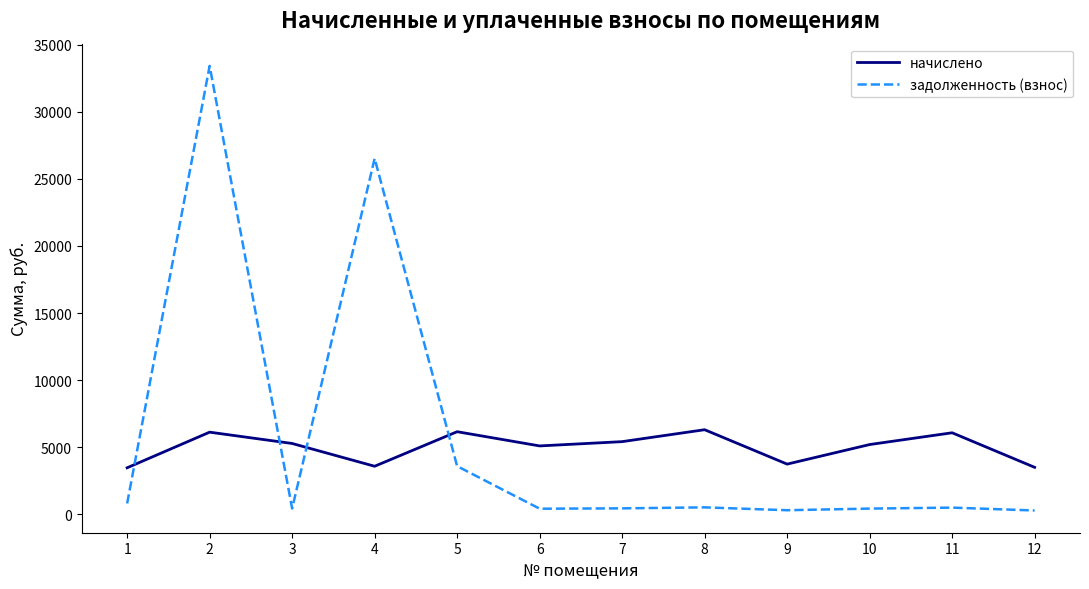

Which series has the widest spread of values?

задолженность (взнос)